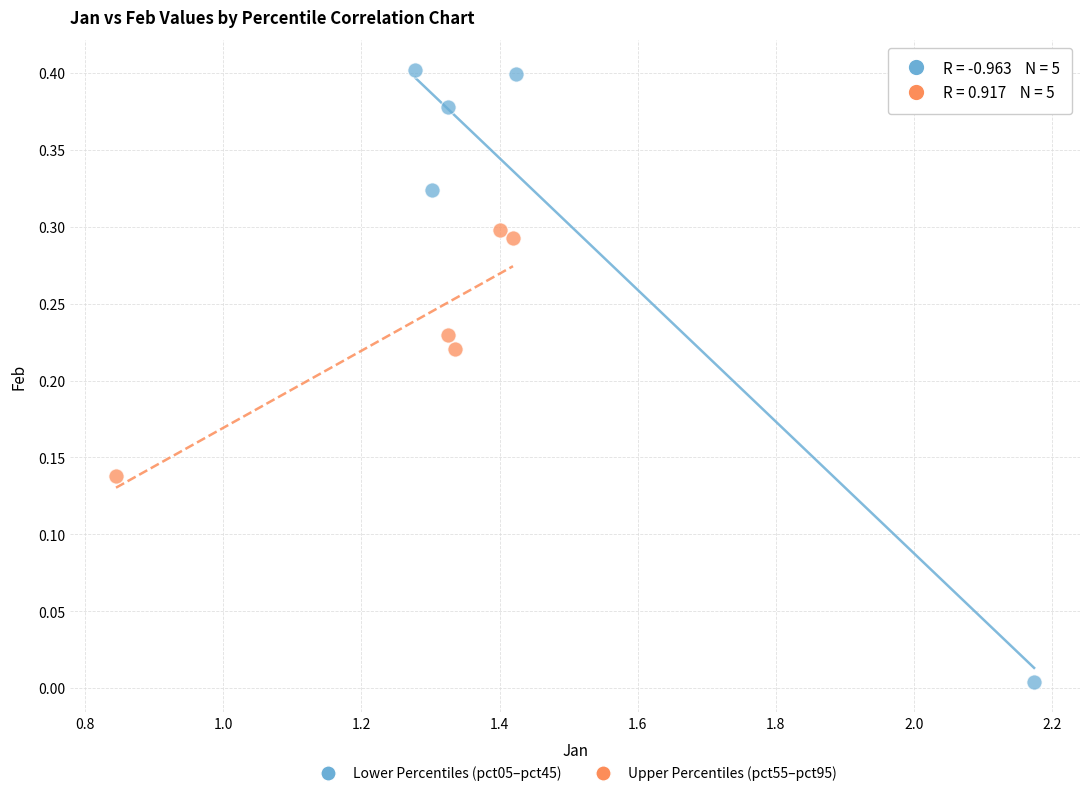

Which series reaches the maximum Y coordinate?

Lower Percentiles (pct05–pct45)